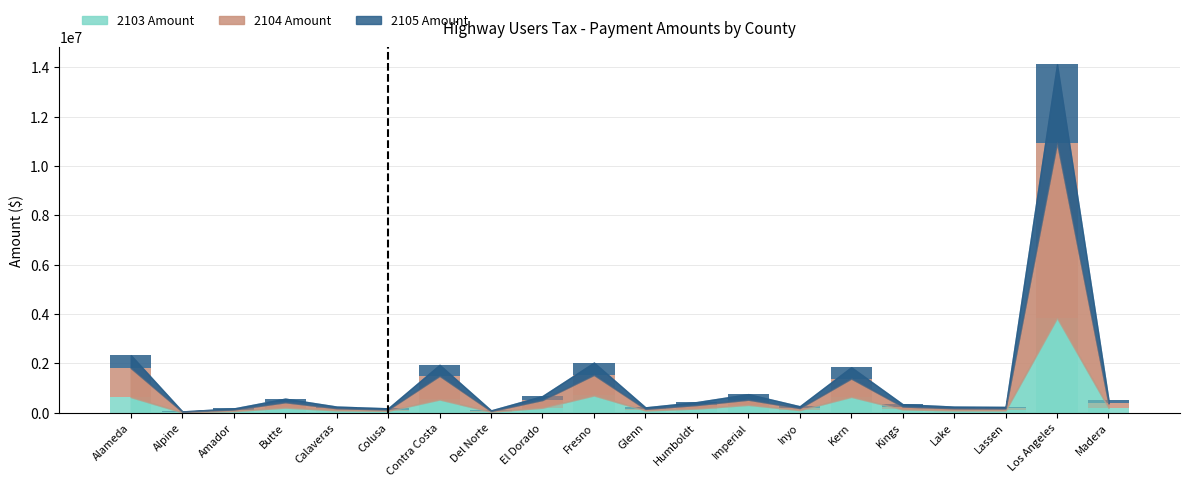

Which series has the largest total across all categories?

2104 Amount